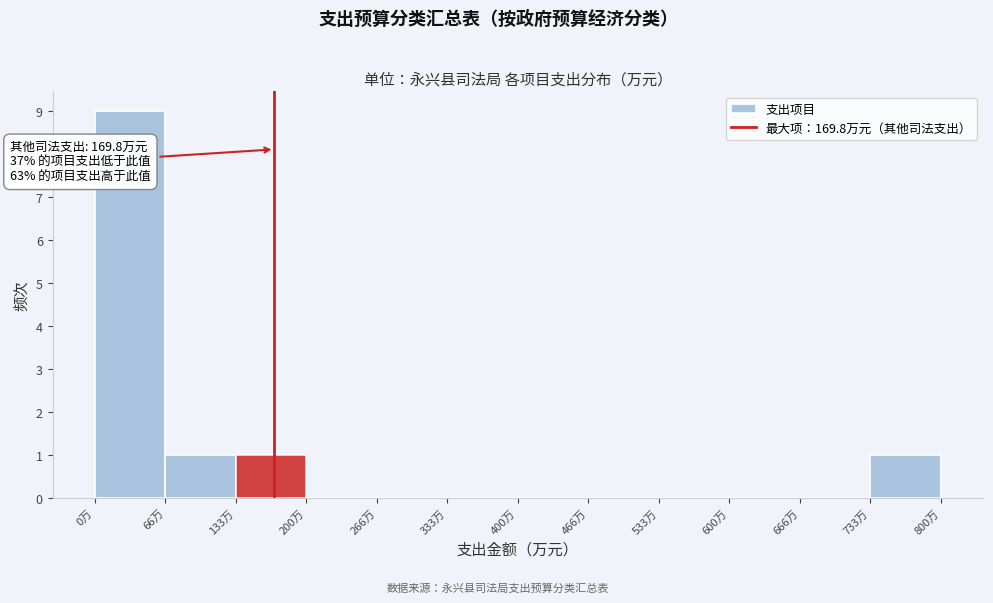

Over which range of the x-axis is the bar tallest?

0 to 70